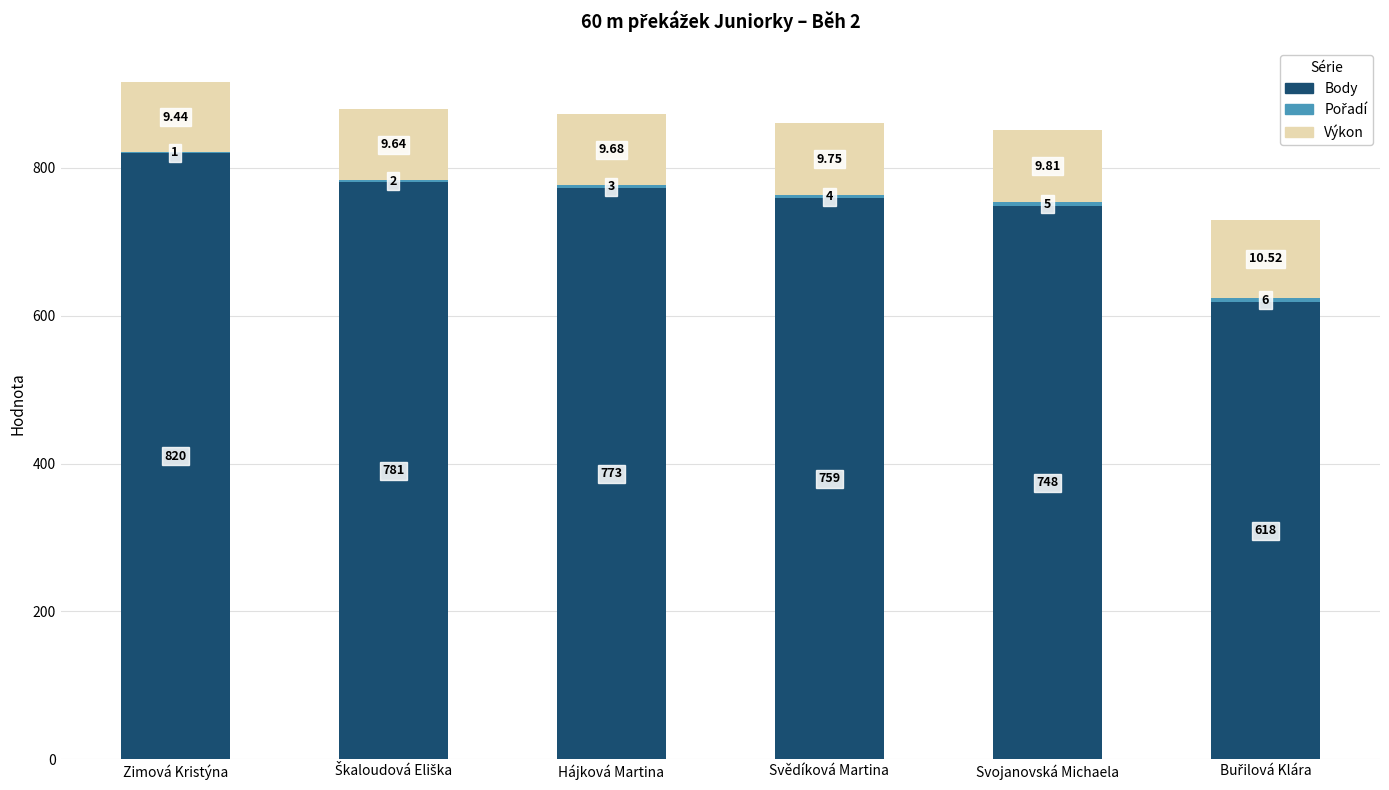

Are the bars horizontal?

No